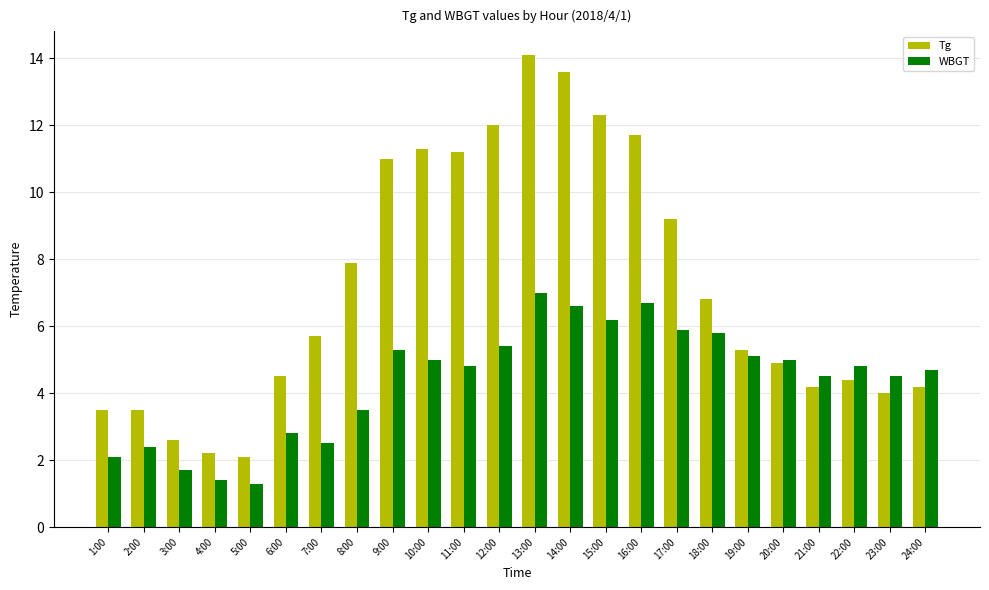

True or false: WBGT has a value of 5.3 at 9:00.

True